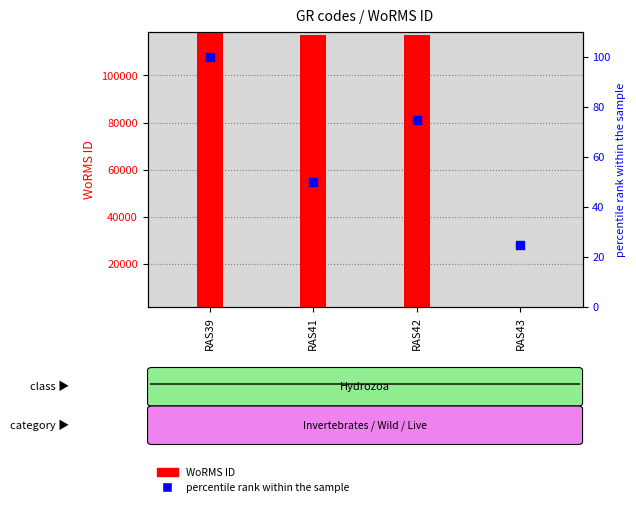

Which series reaches the minimum Y coordinate?

WoRMS ID